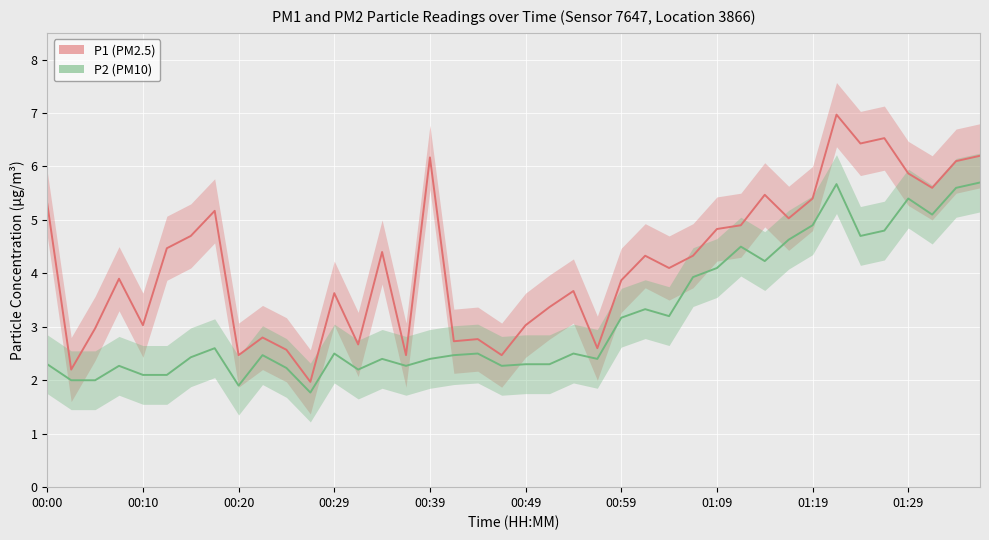

How many data points in P1 are less than 4?

19